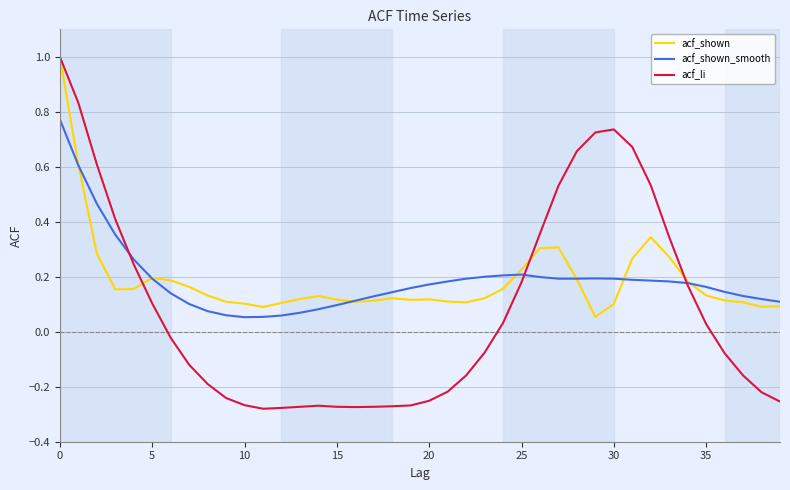

Which series has the widest spread of values?

acf_li